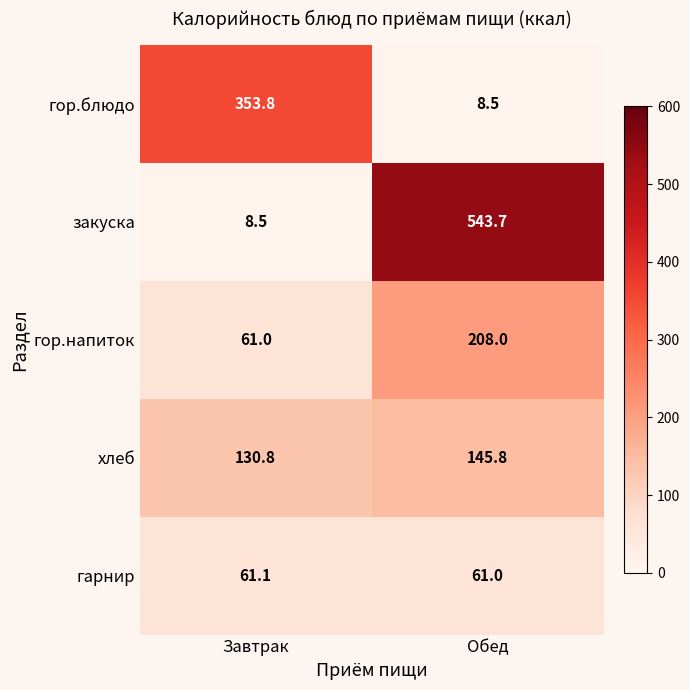

Rank the categories by гор.напиток value from highest to lowest.

Обед, Завтрак